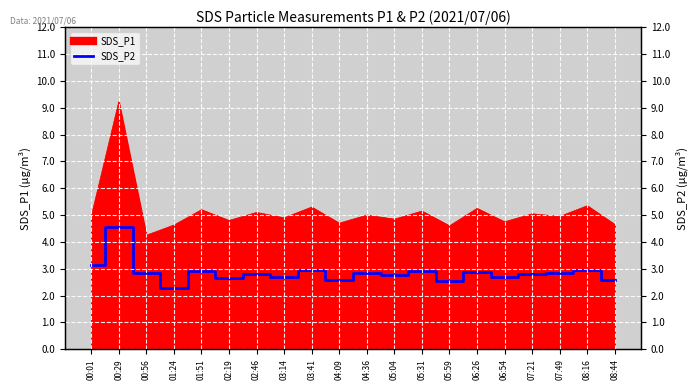

How many data points does each series have?

20